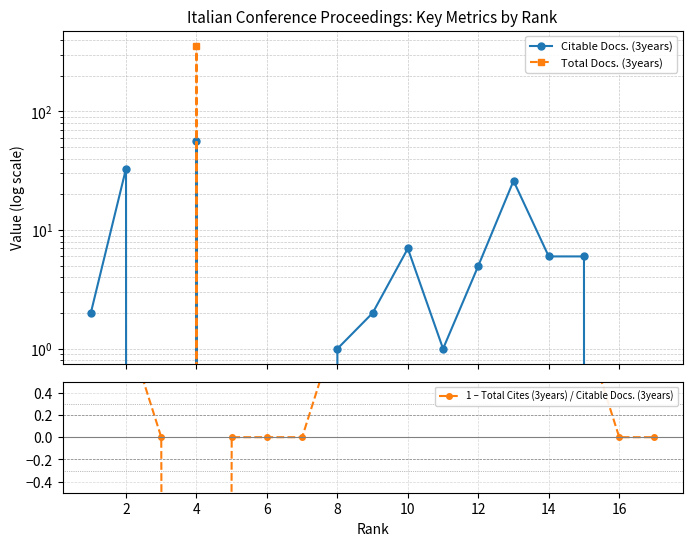

In Total Docs. (3years), how many points are higher than both neighbors (excluding endpoints)?

1